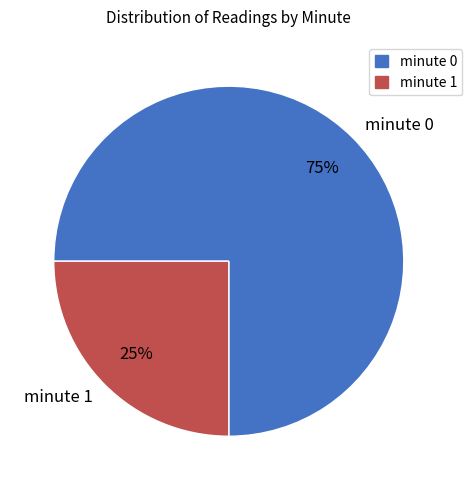

To the nearest percent, what percentage of the pie is minute 1?

25%